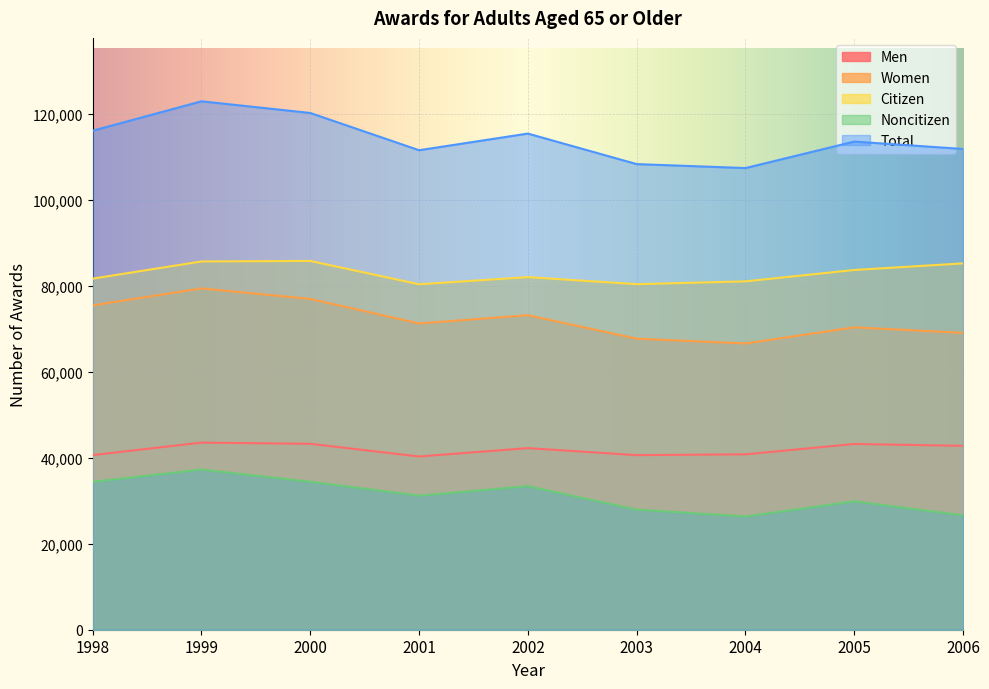

Which category has the highest value in the Women series?

1999